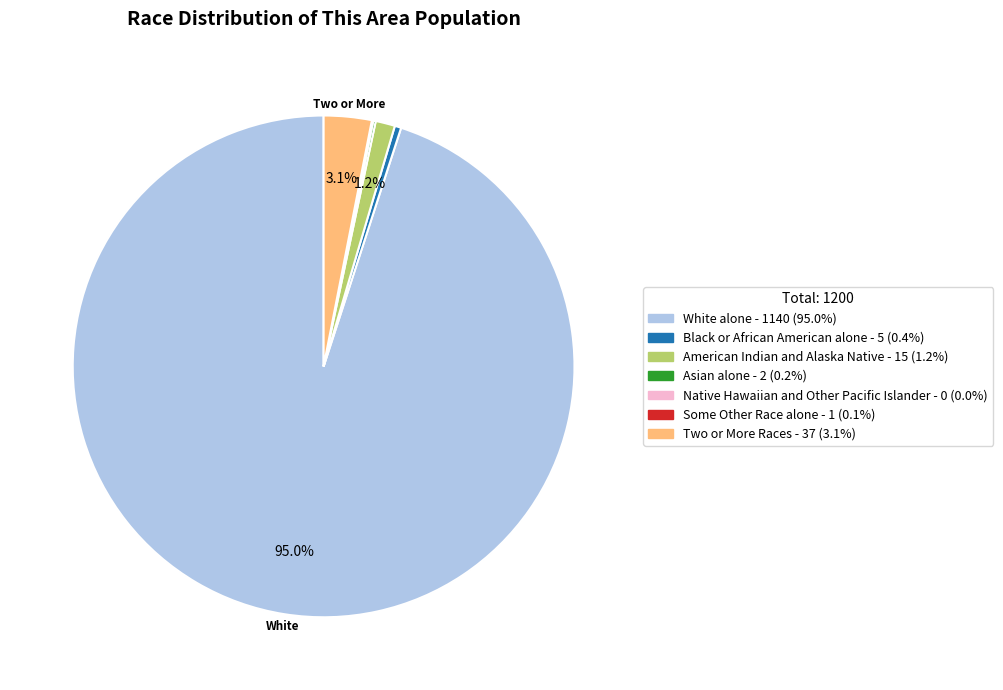

Which slice is the largest?

White alone